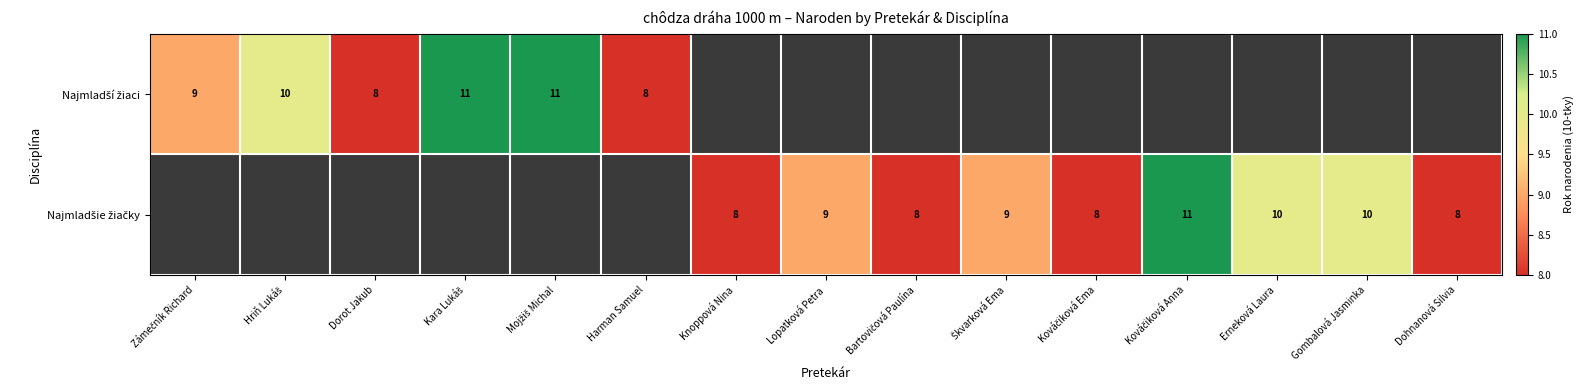

Between Harman Samuel and Dohnanová Silvia, which is larger?

Dohnanová Silvia